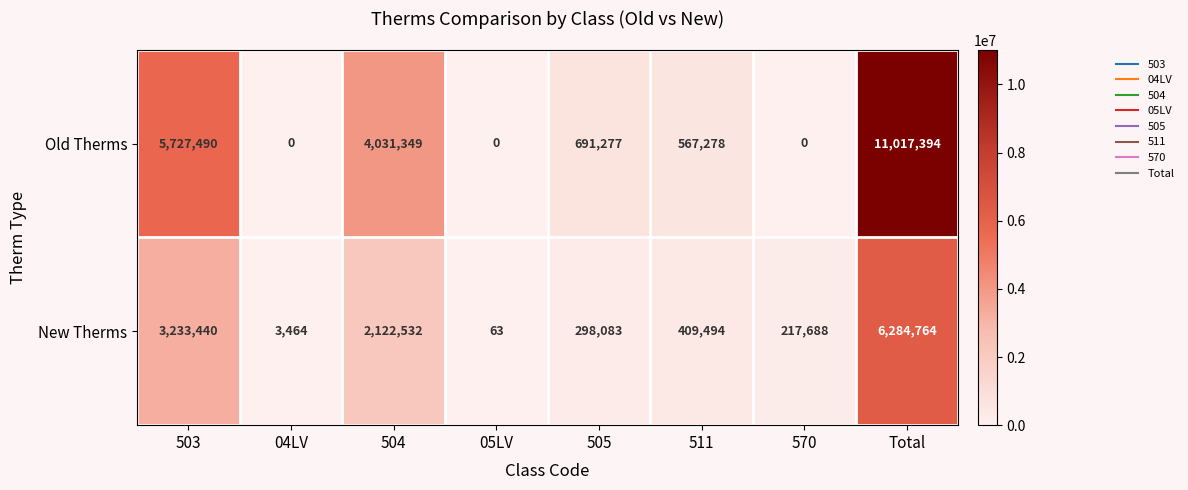

What is the difference between the Old Therms values at 505 and 570?

691277